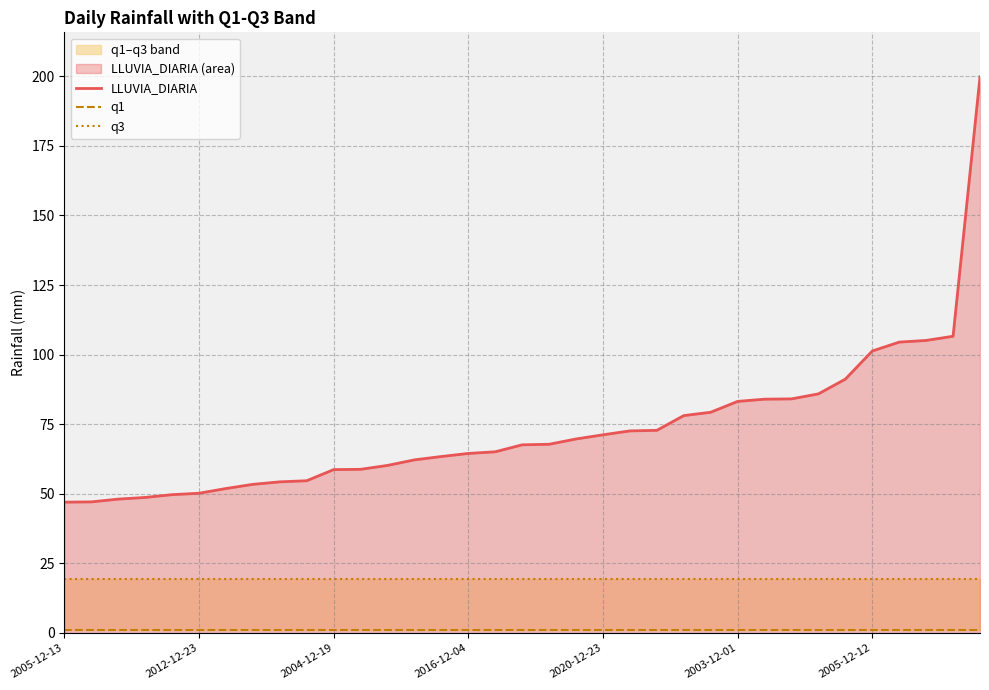

Is it true that LLUVIA_DIARIA equals 71.2 at 2020-12-23?

True